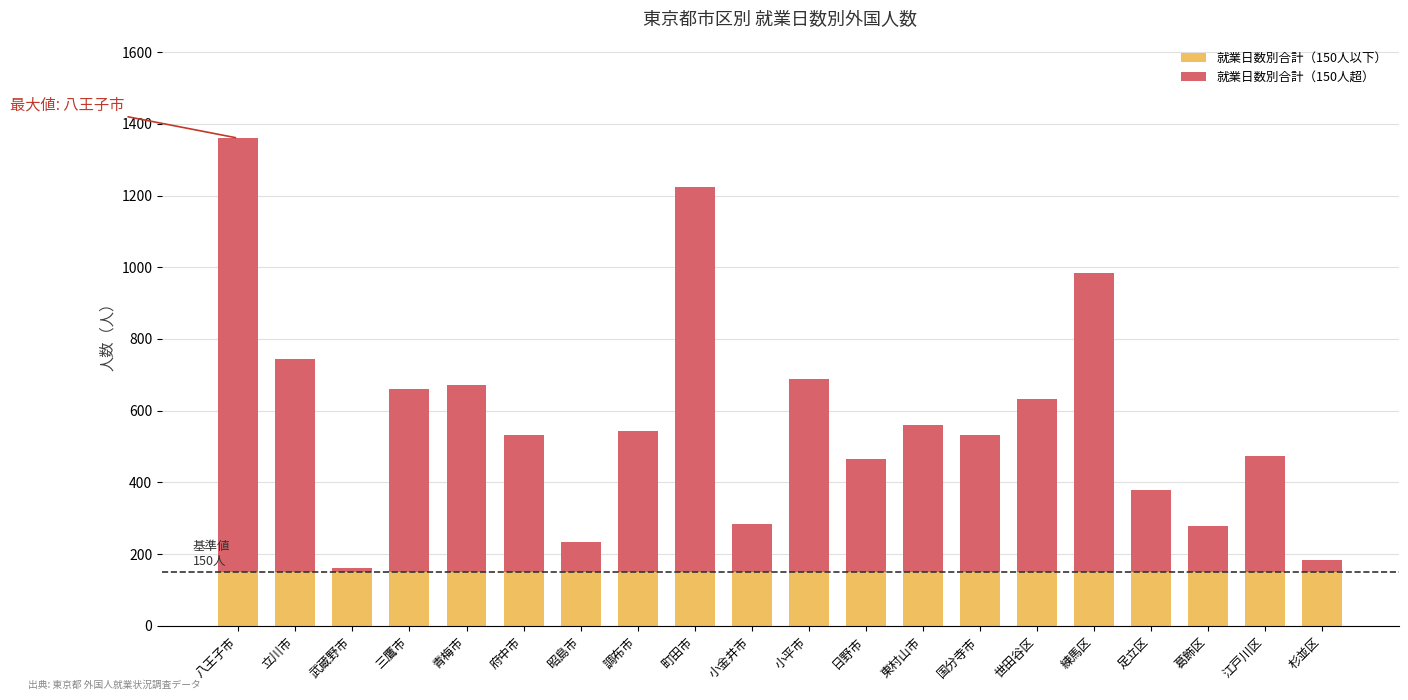

True or false: 就業日数別合計（150人以下） has a value of 150 at 練馬区.

True